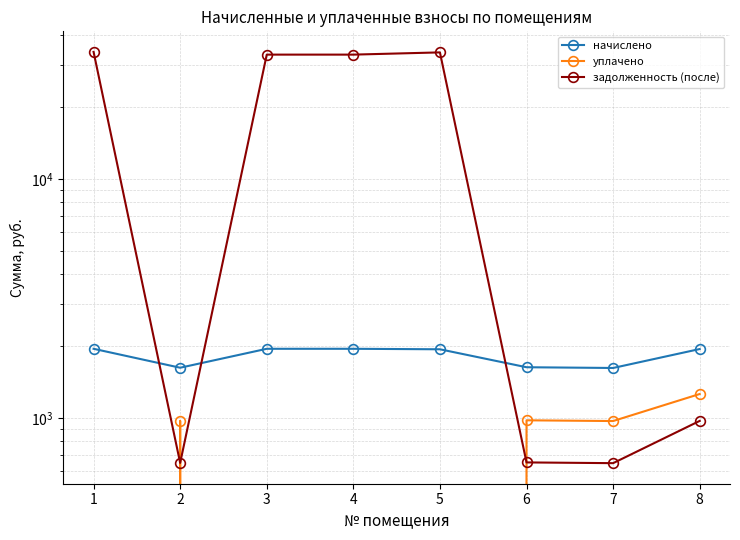

How many distinct data groups are displayed?

3